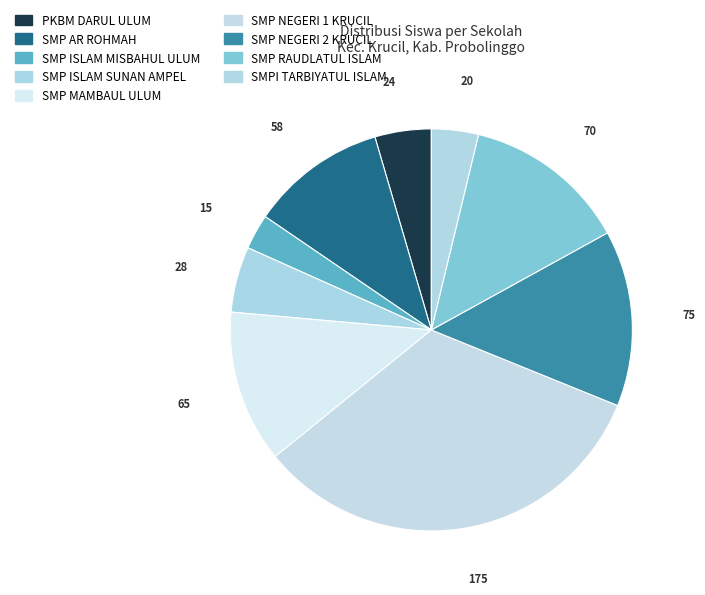

Which slice is the largest?

SMP NEGERI 1 KRUCIL